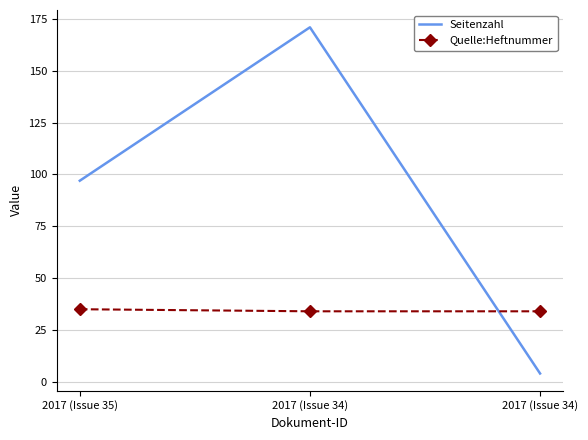

What are all the series names shown in the legend?

Seitenzahl, Quelle:Heftnummer